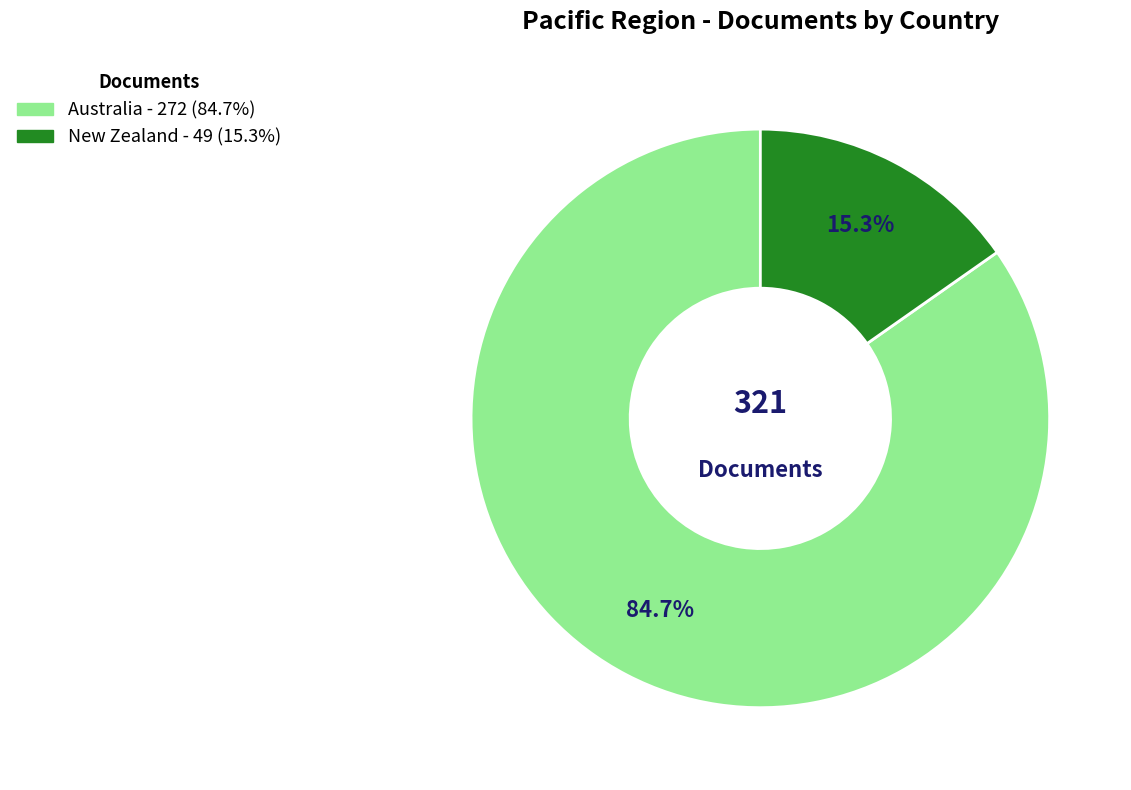

Is there any slice that represents more than half of the pie?

Yes